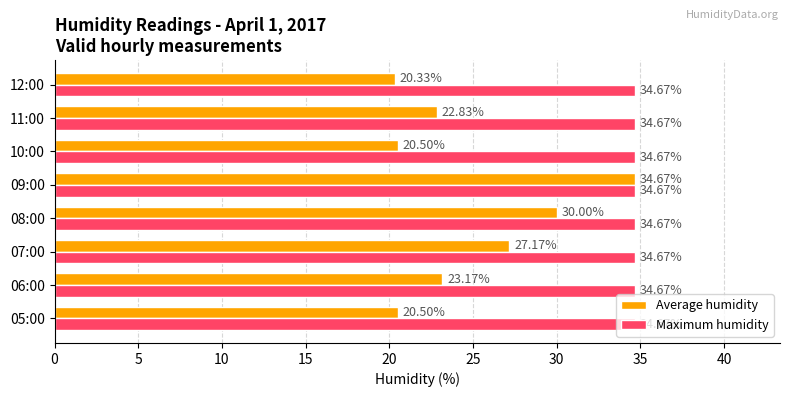

Count the number of categories in the chart.

8